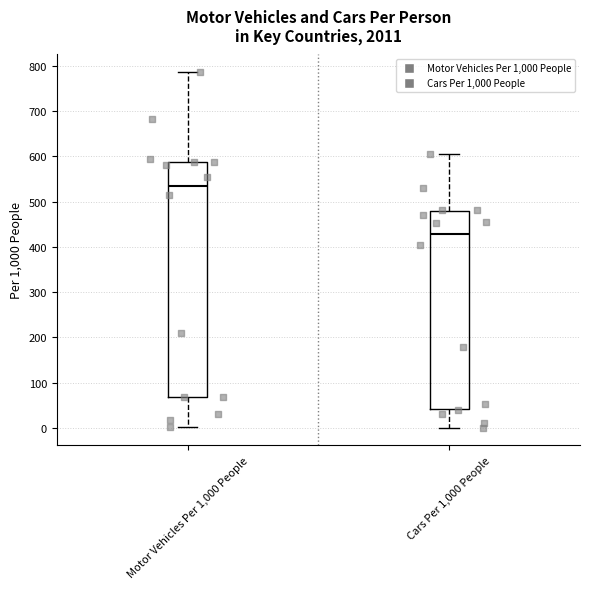

Reading left to right, read every box against the y-axis: the position of its median line, the range the box covers, and the ends of its whiskers. The values are not printed on the chart, so give them approximately, as read against the axis.

Motor Vehicles Per 1,000 People: median 530, box 70 to 590, whiskers 0 to 790
Cars Per 1,000 People: median 430, box 40 to 480, whiskers 0 to 610